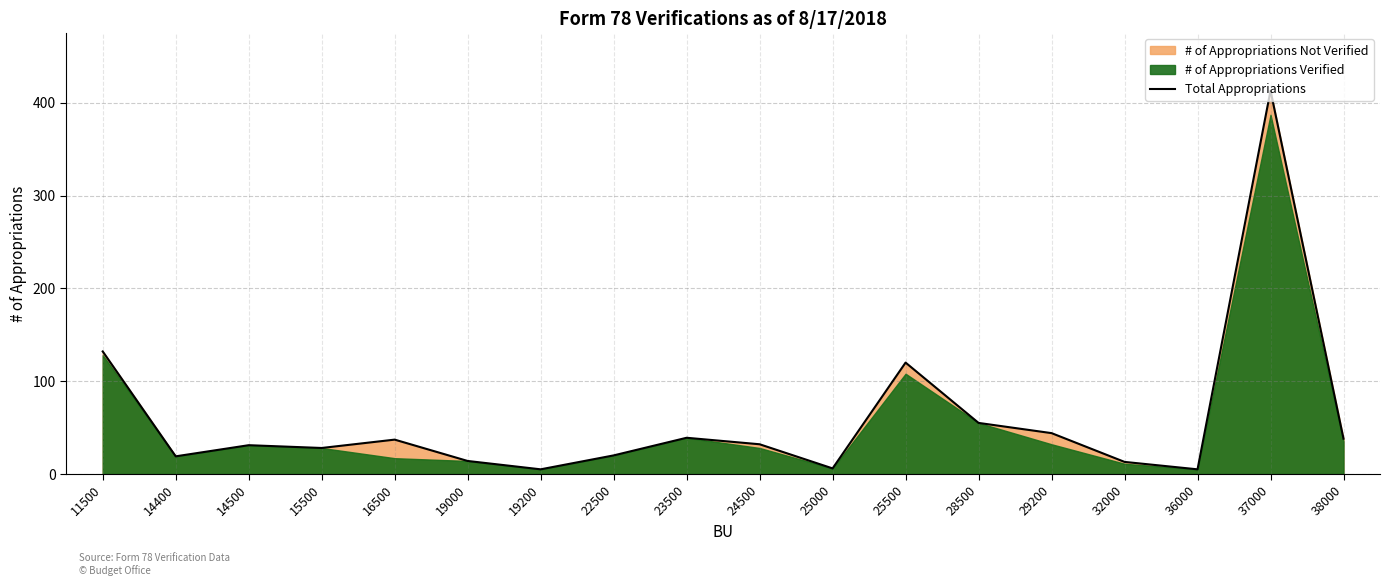

Does the chart display data point markers on the line(s)?

No